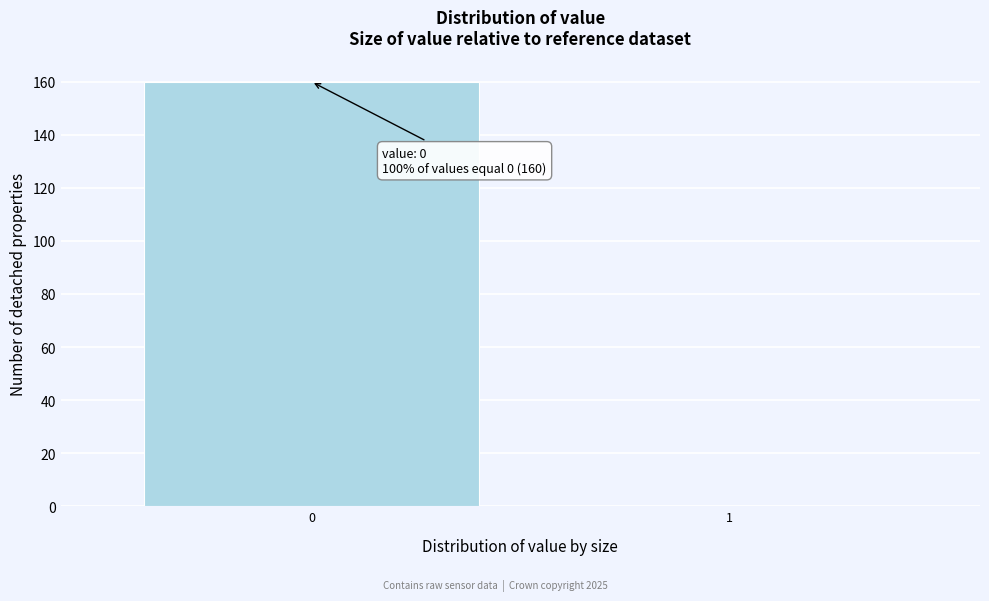

Reading left to right, transcribe all the data shown in this chart.

0=160	1=0